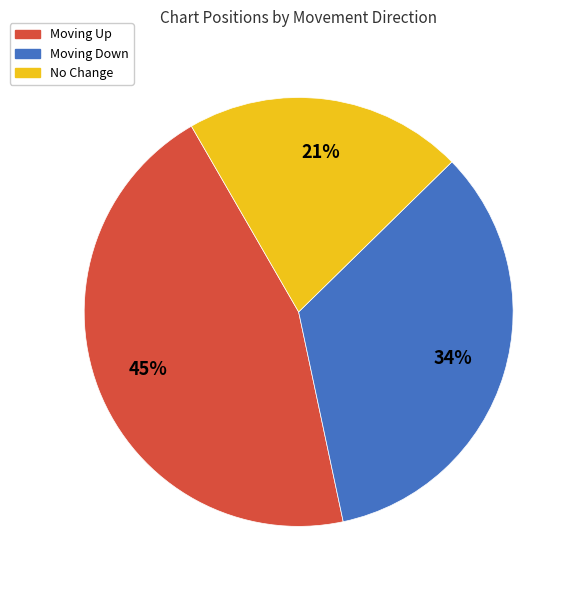

Is there a majority slice in this chart?

No